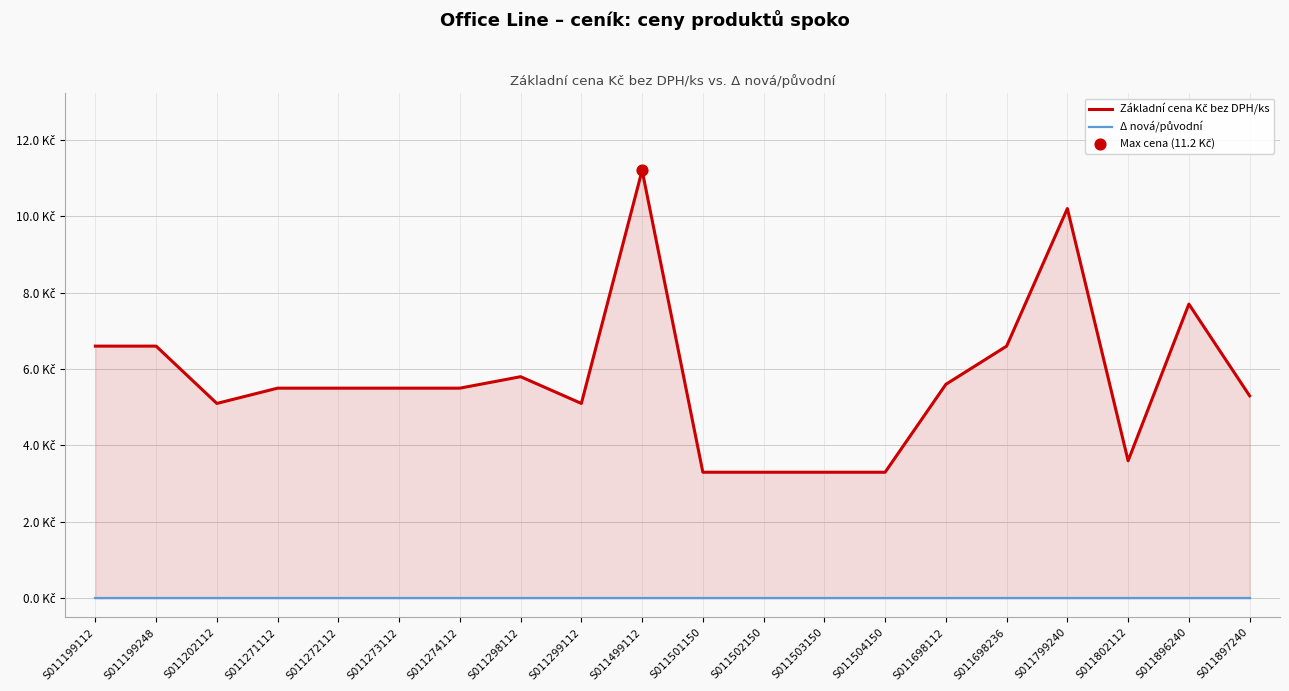

Is the value of Δ nová/původní at S011502150 greater than the value of Základní cena Kč bez DPH/ks at S011502150?

No